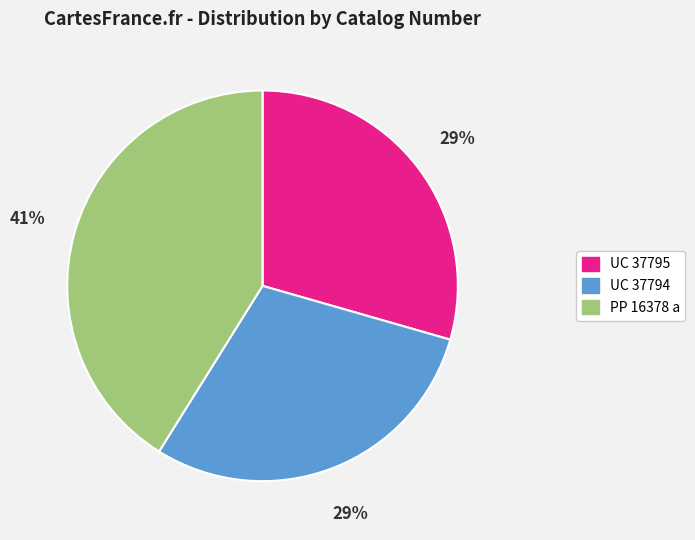

Which category has the biggest portion of the pie?

PP 16378 a